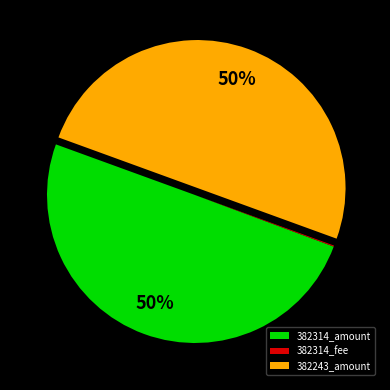

What percentage is the 382243_amount slice, to the nearest percent?

50%